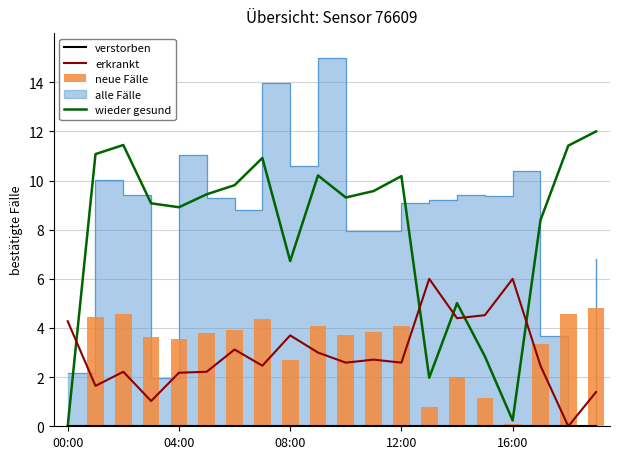

True or false: wieder gesund has a value of 10.9 at 7.

True